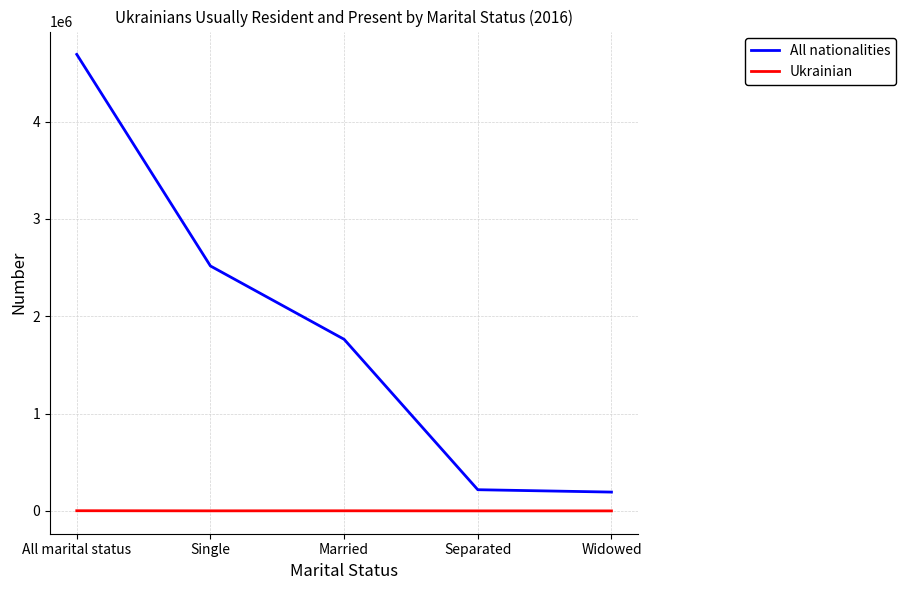

Does the chart have visible grid lines?

Yes